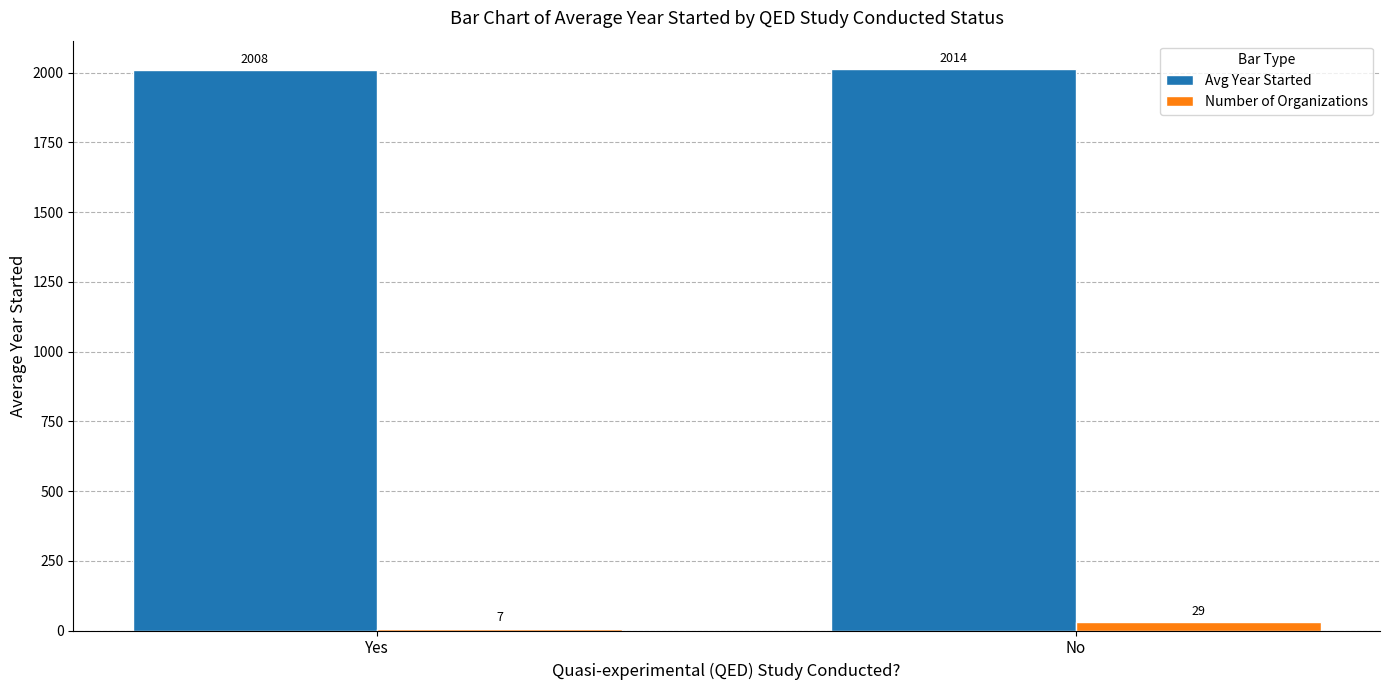

Is the value of Avg Year Started at Yes greater than the value of Number of Organizations at Yes?

Yes